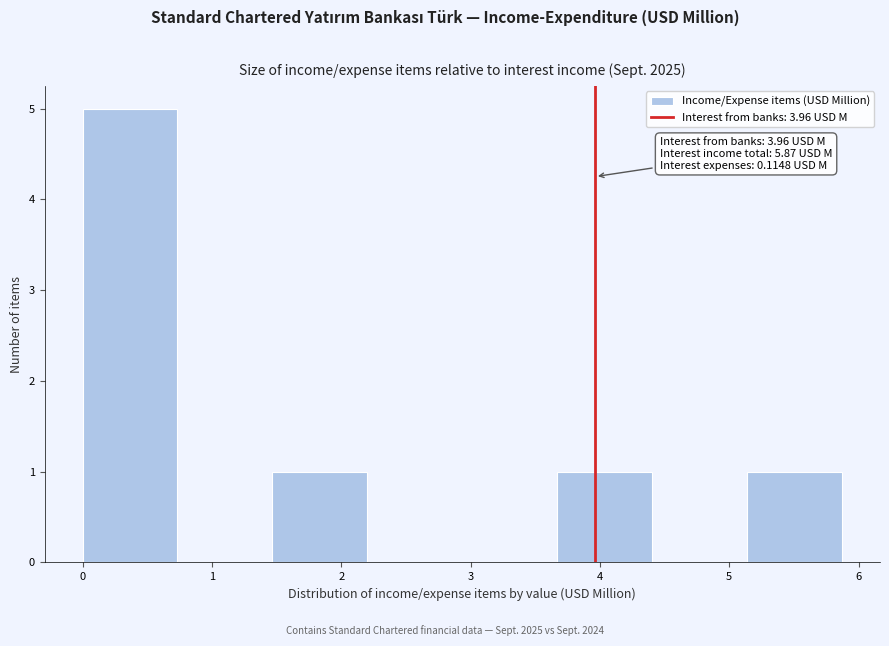

Over which range of the x-axis is the bar tallest?

0.0 to 0.7